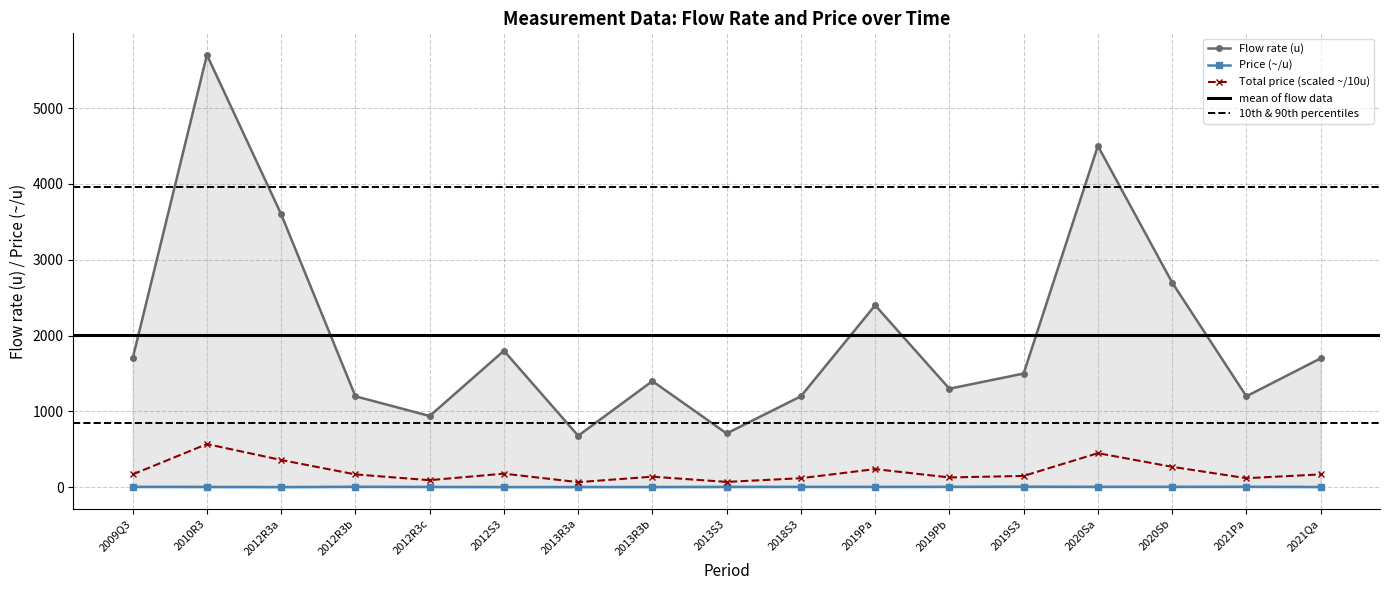

In Flow rate (u), how many points are higher than both neighbors (excluding endpoints)?

5